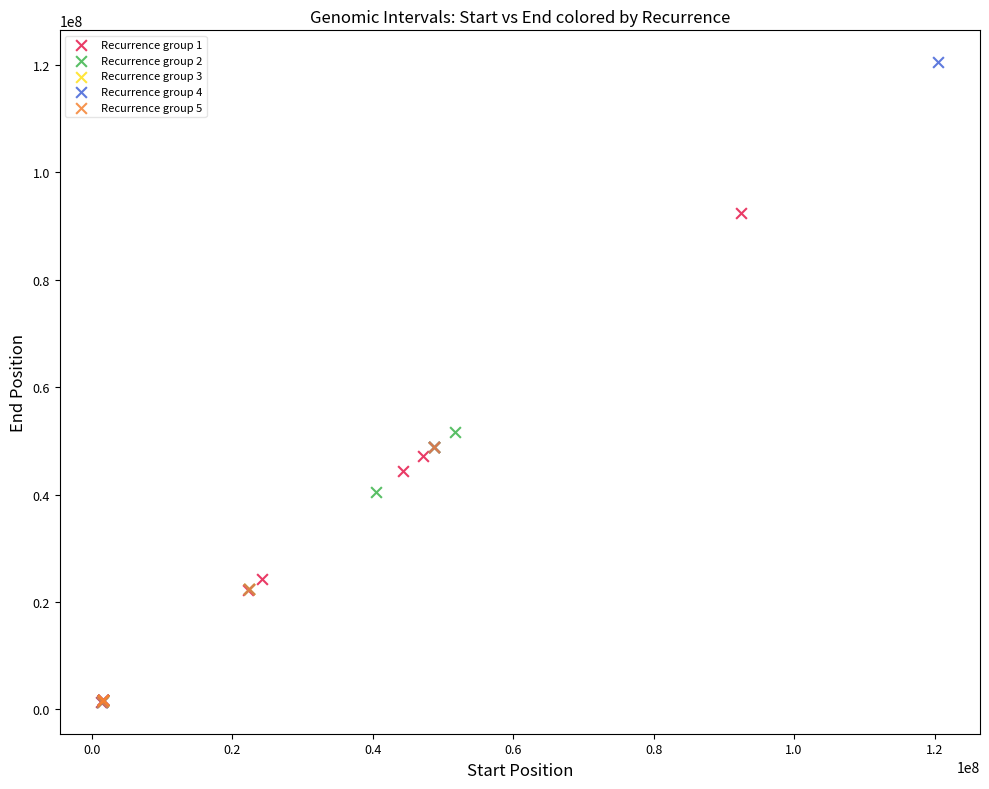

Which series has the largest Y range (max minus min)?

Recurrence group 4